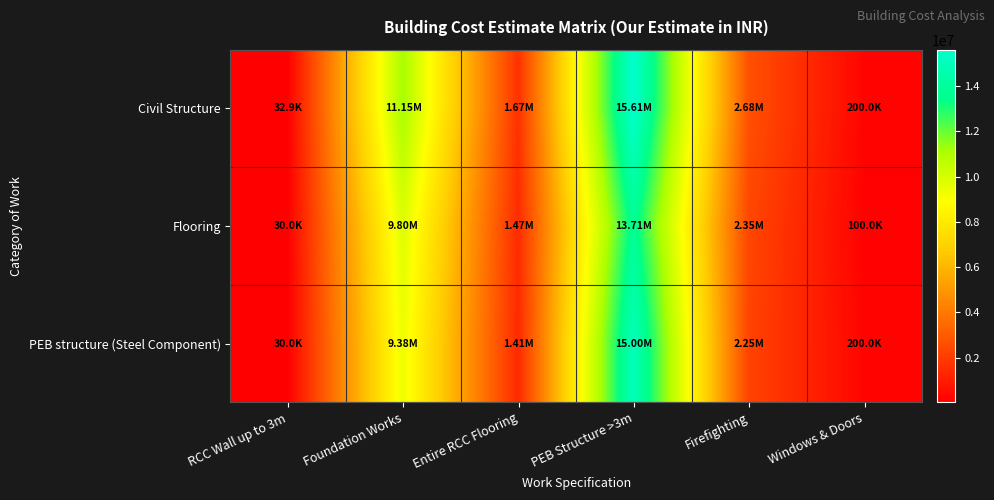

What is the difference between the highest and lowest values at Foundation Works?

1776043.5